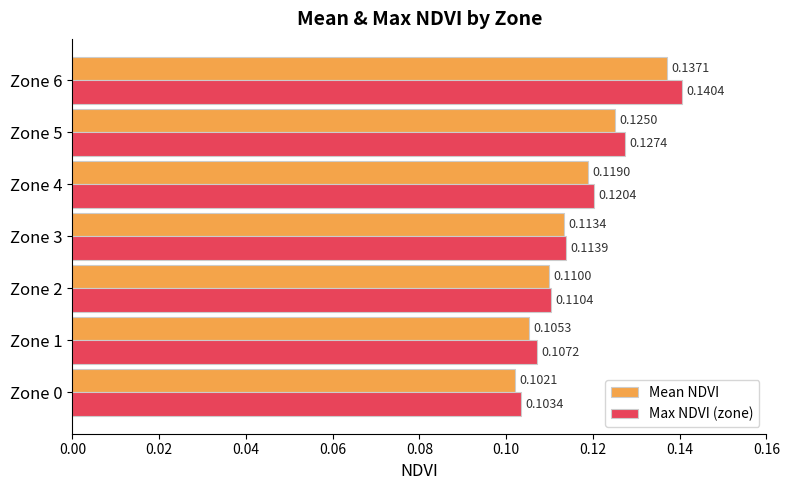

At how many categories does at least one series exceed 0?

7